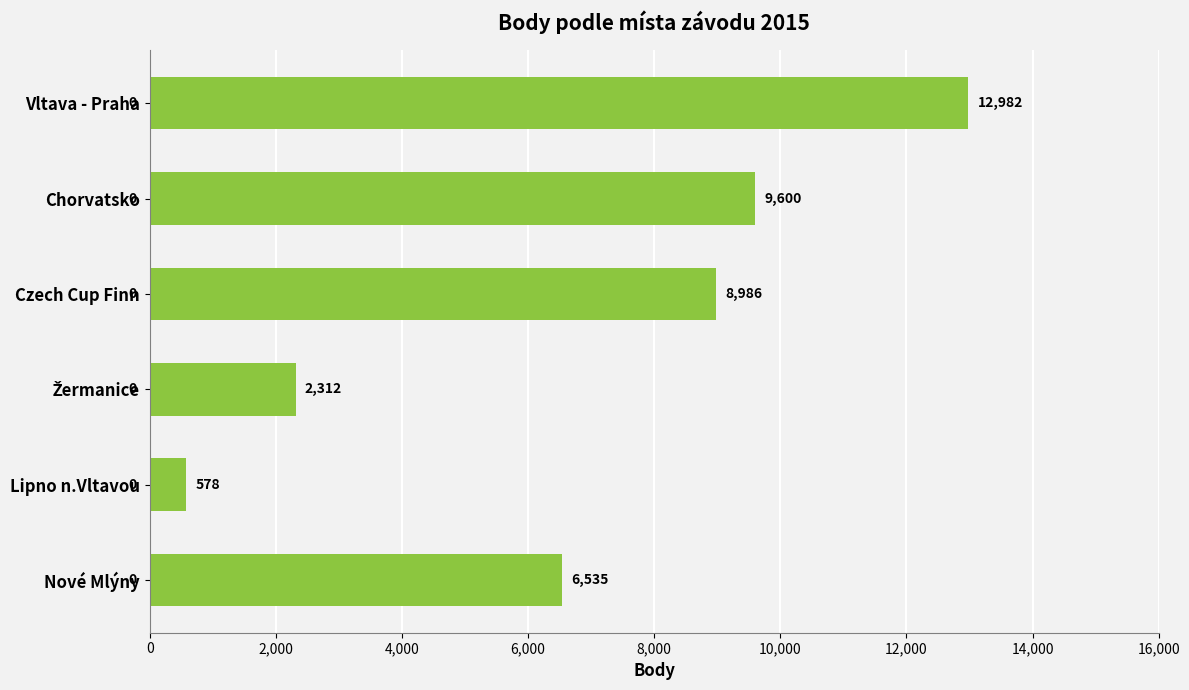

What is the sum of the values at Chorvatsko and Vltava - Praha?

22582